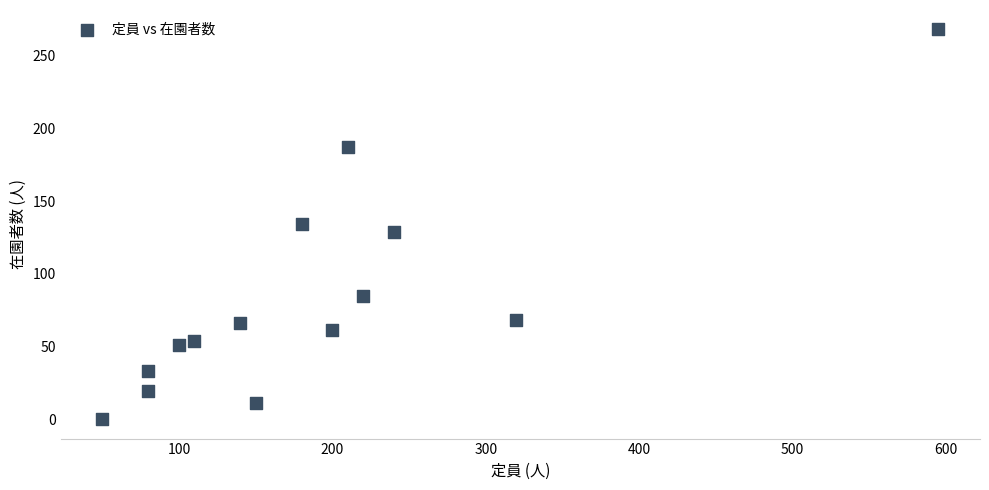

What is the range of X values (max minus min)?

545